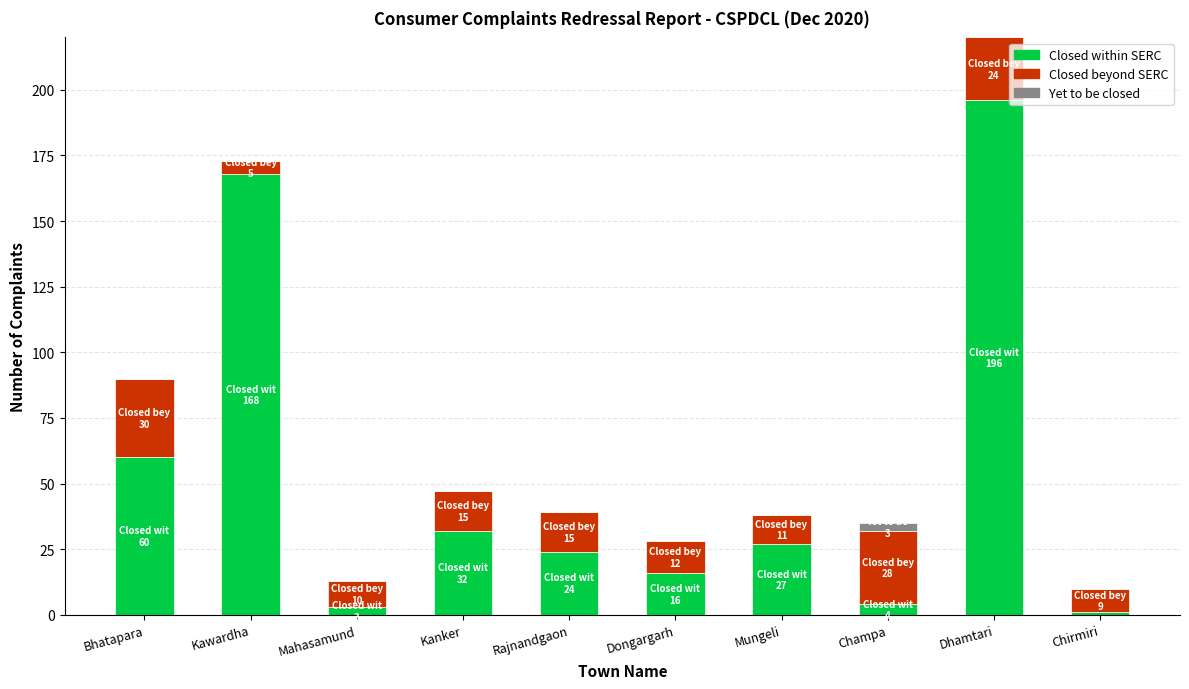

How many categories are shown in the chart?

10